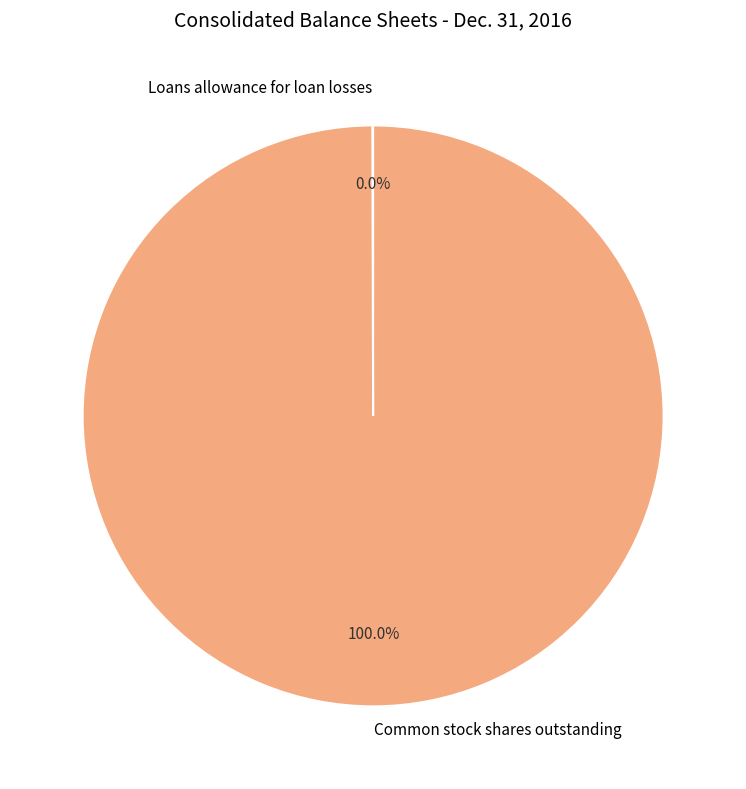

Is there any slice that represents more than half of the pie?

Yes